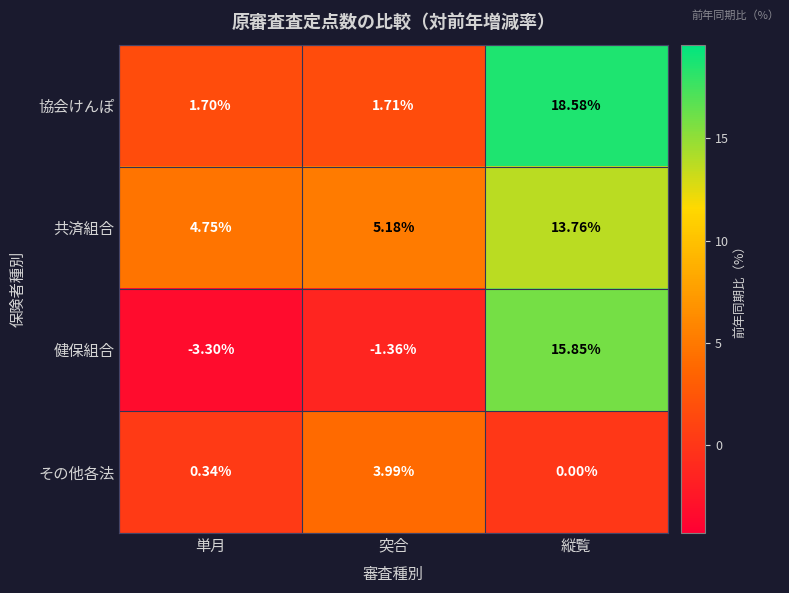

How many categories are shown in the chart?

3